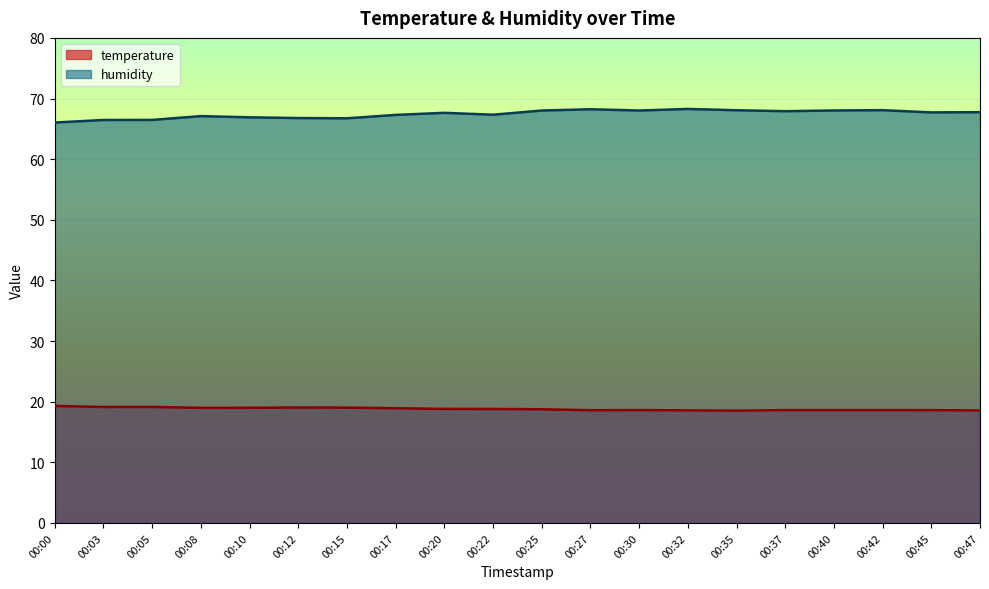

How many interior local peaks does the humidity series have?

5